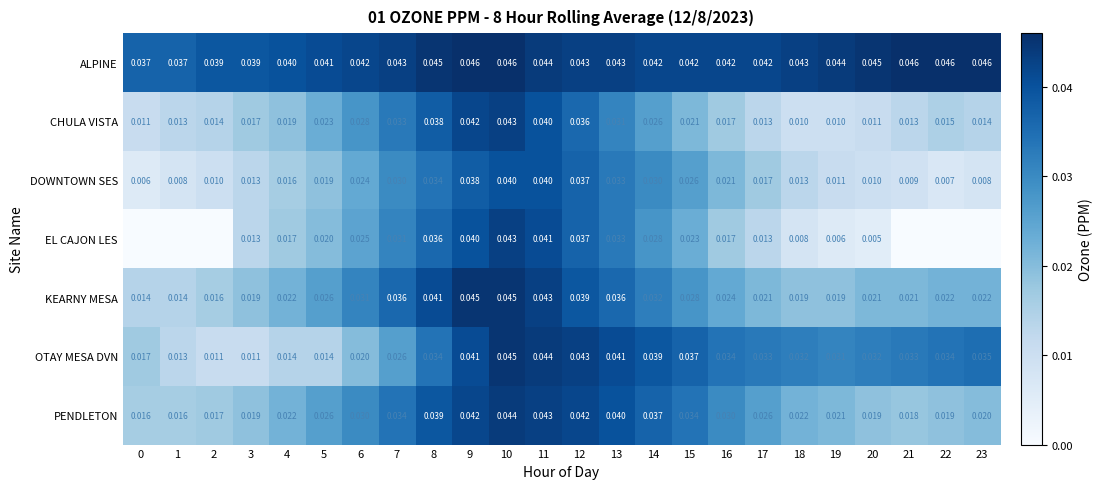

Is the value of EL CAJON LES at 5 greater than the value of OTAY MESA DVN at 10?

No